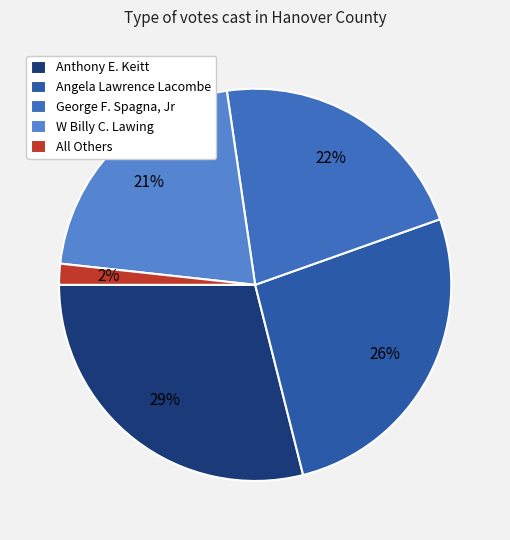

Is there a majority slice in this chart?

No